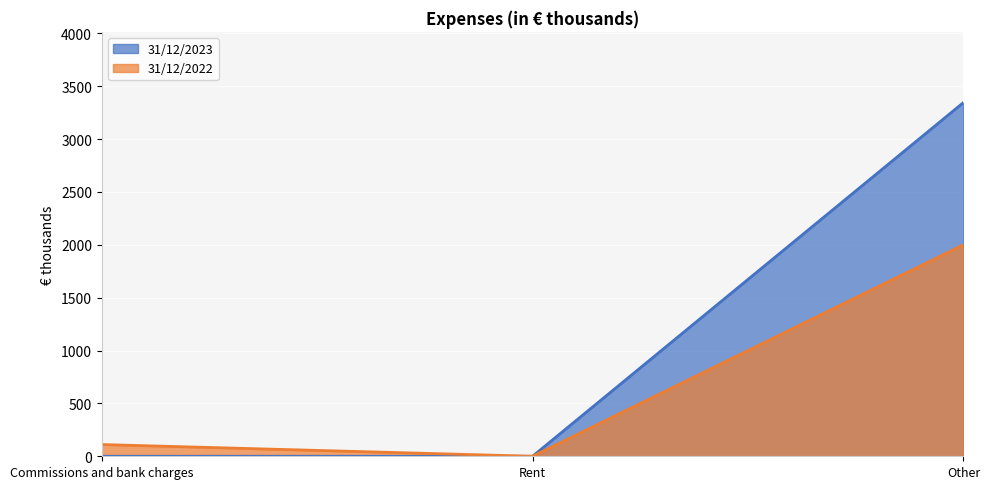

At which category is the sum across all series the highest?

Other